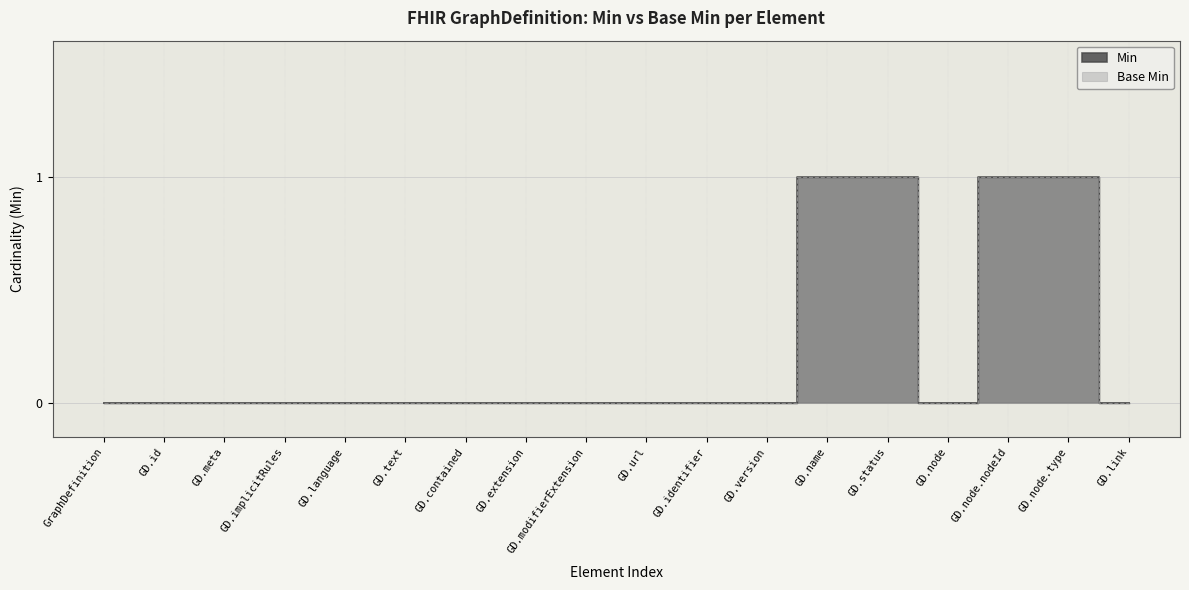

True or false: Base Min and Min intersect in this chart.

False